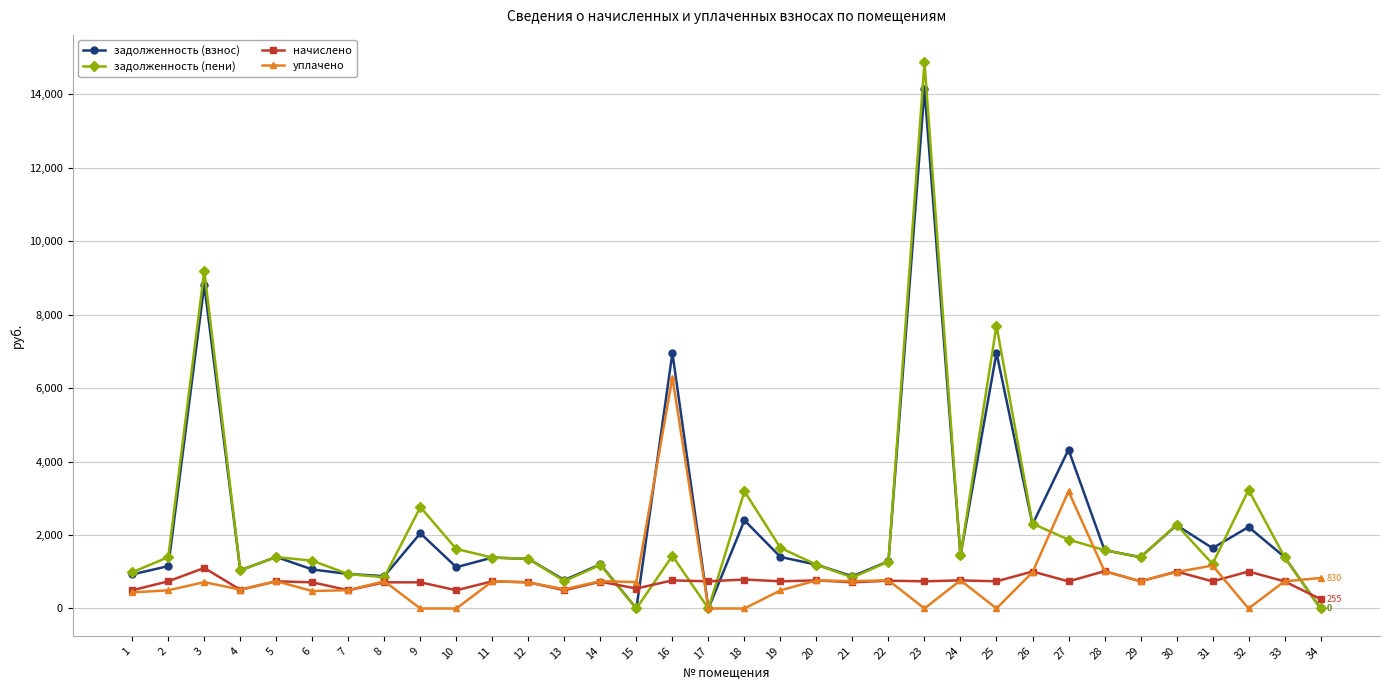

What is the spread (max minus min) of values at 28?

572.5